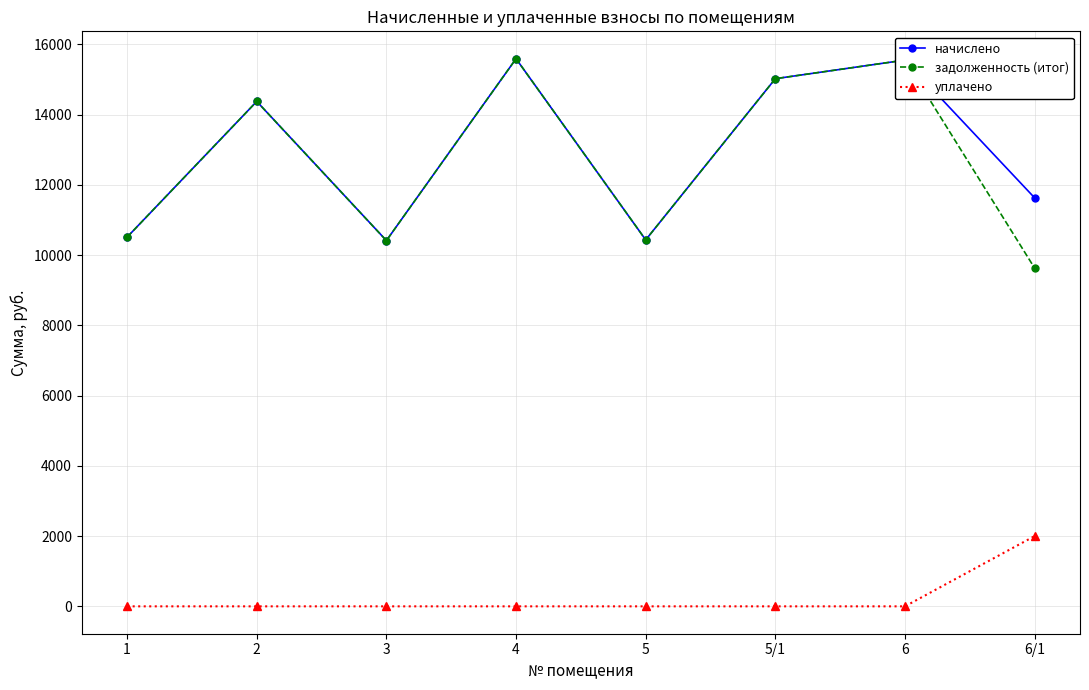

What is the average value of the задолженность (итог) series?

12690.1